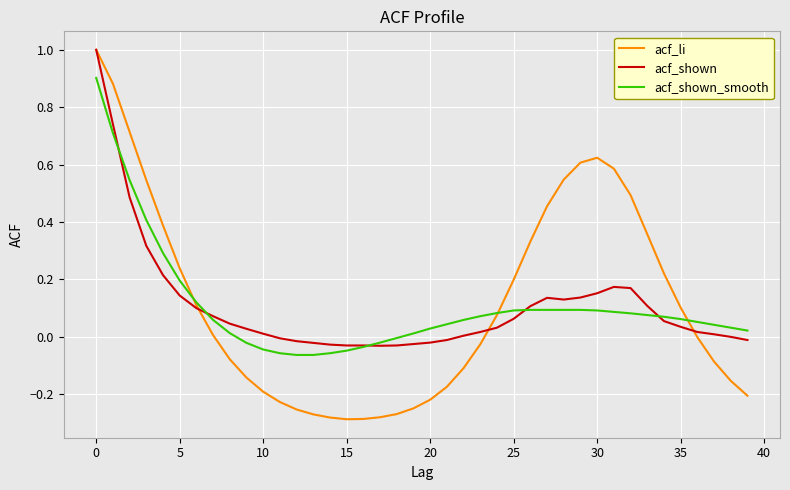

True or false: acf_shown_smooth and acf_shown intersect in this chart.

True